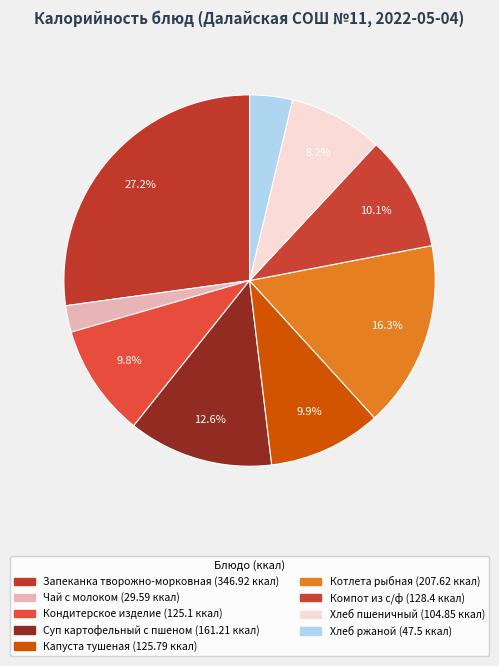

Rank the categories by value from highest to lowest.

Запеканка творожно-морковная, Котлета рыбная, Суп картофельный с пшеном, Компот из с/ф, Капуста тушеная, Кондитерское изделие, Хлеб пшеничный, Хлеб ржаной, Чай с молоком